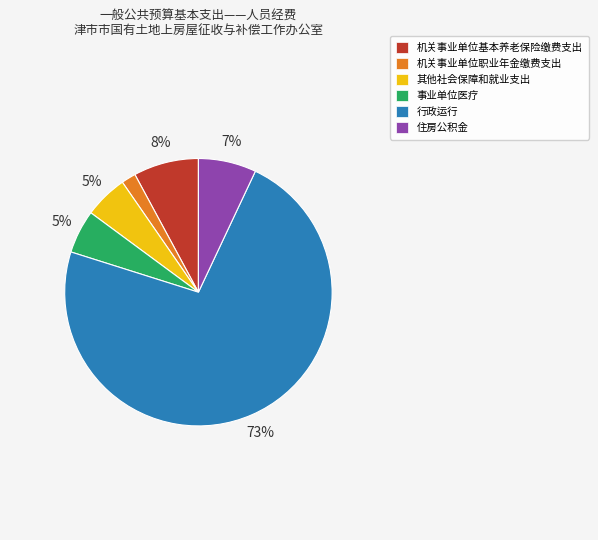

Is the sum of 其他社会保障和就业支出 and 住房公积金 greater than half?

No